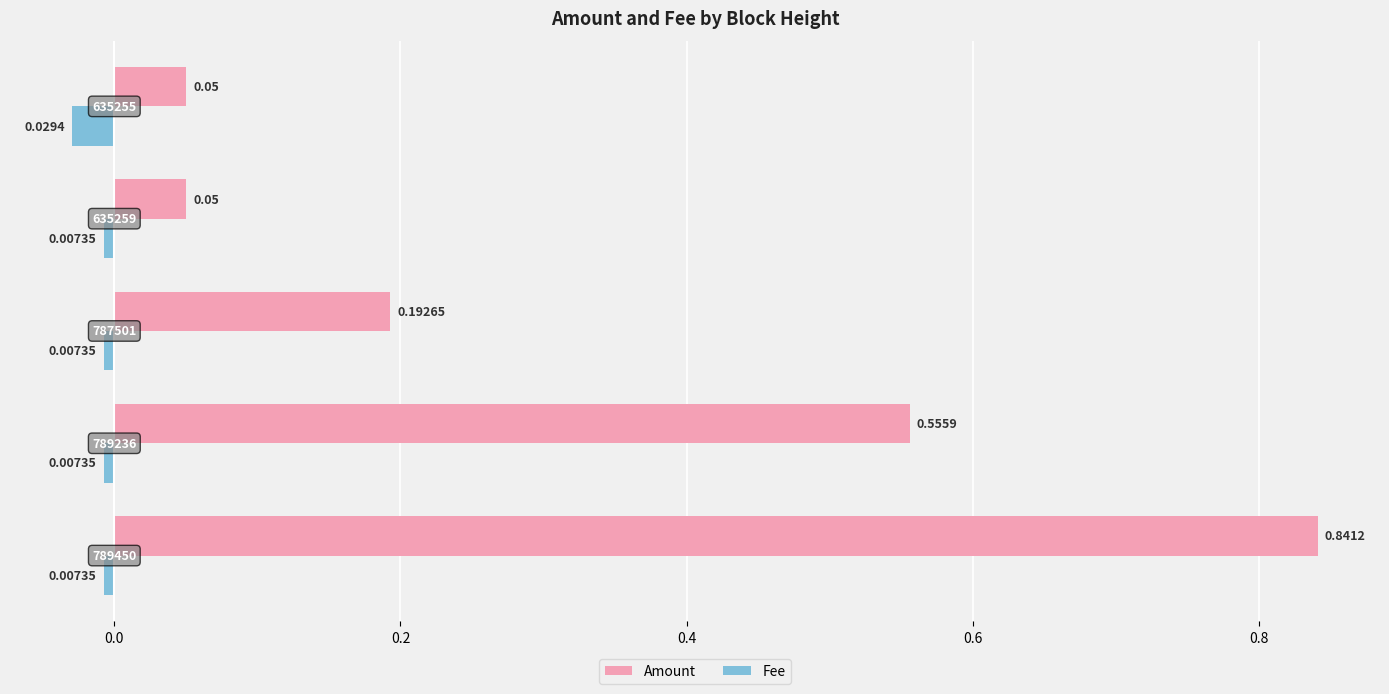

Which series has the largest range (max minus min)?

Amount